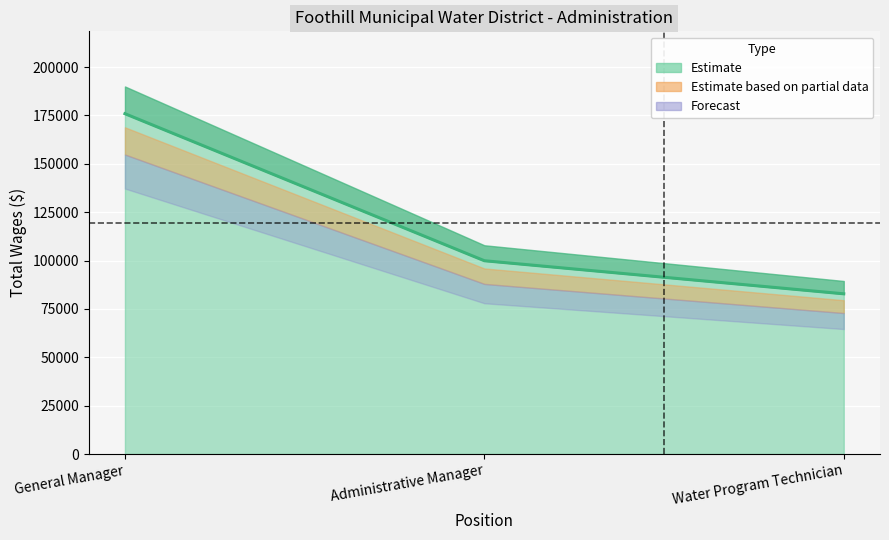

True or false: the data shows 108540 at Water Program Technician.

False